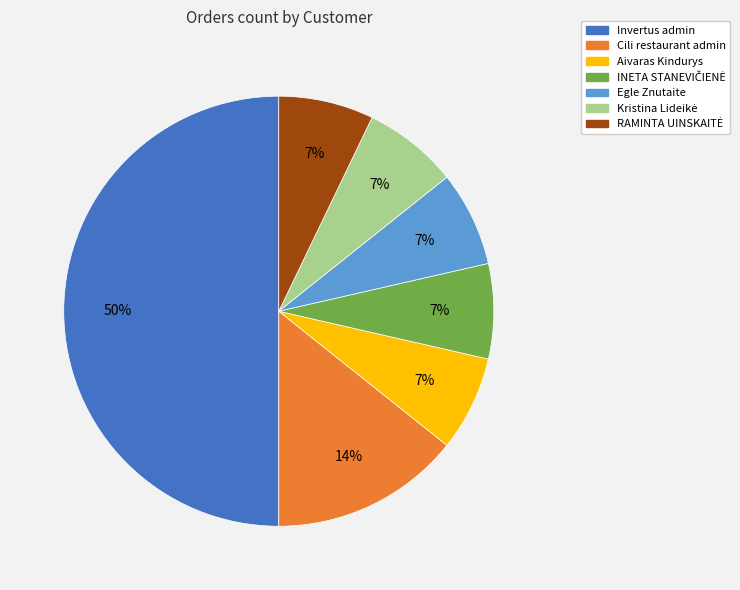

To the nearest percent, what is the average slice percentage?

14%